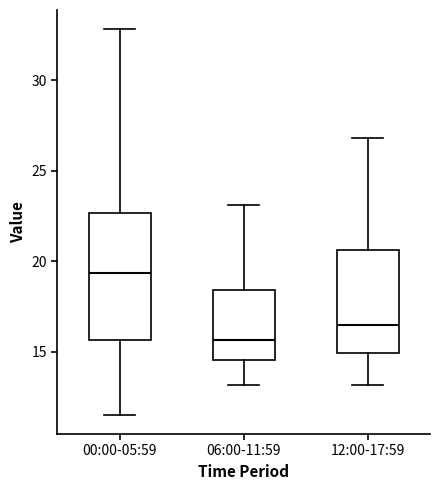

Where does the lower whisker of the box for 06:00-11:59 end on the y-axis? The values are not printed on the chart, so give them approximately, as read against the axis.

13.0